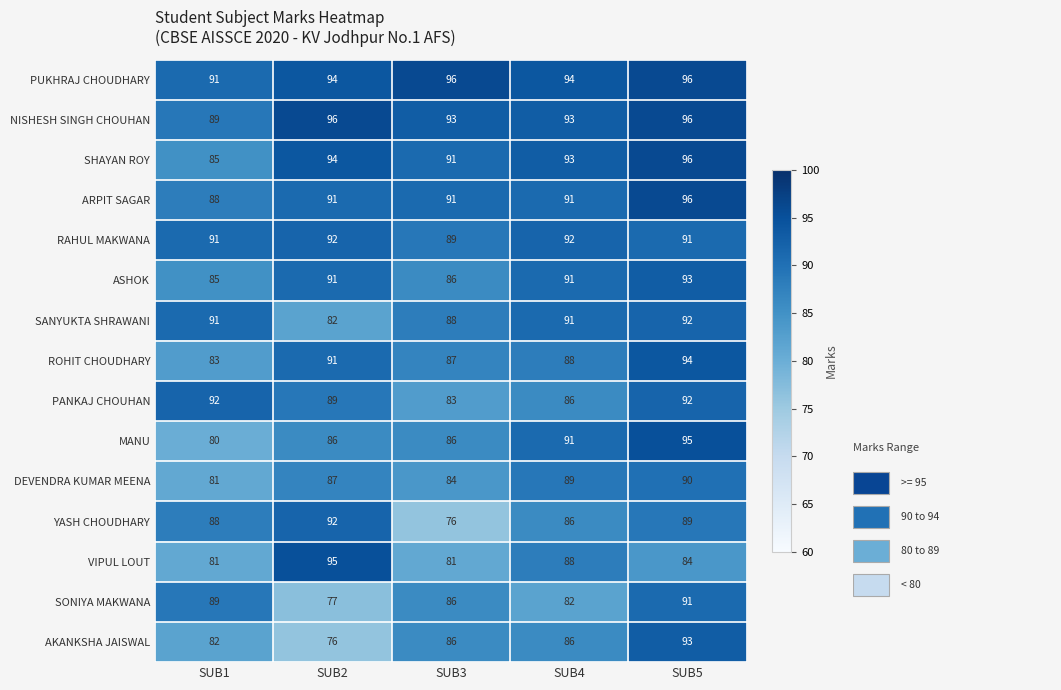

How many data points does each series have?

5